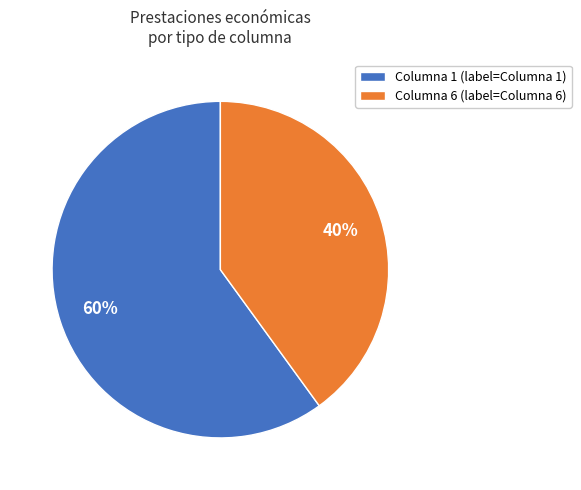

To the nearest percent, what is the difference between the largest and smallest slice percentages?

20%